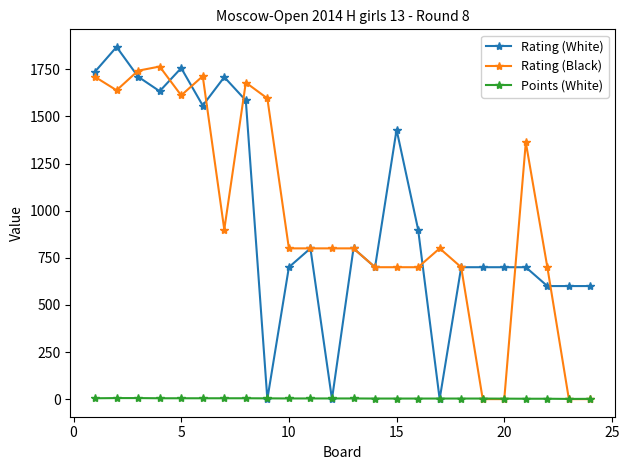

Which series has the largest range (max minus min)?

Rating (White)